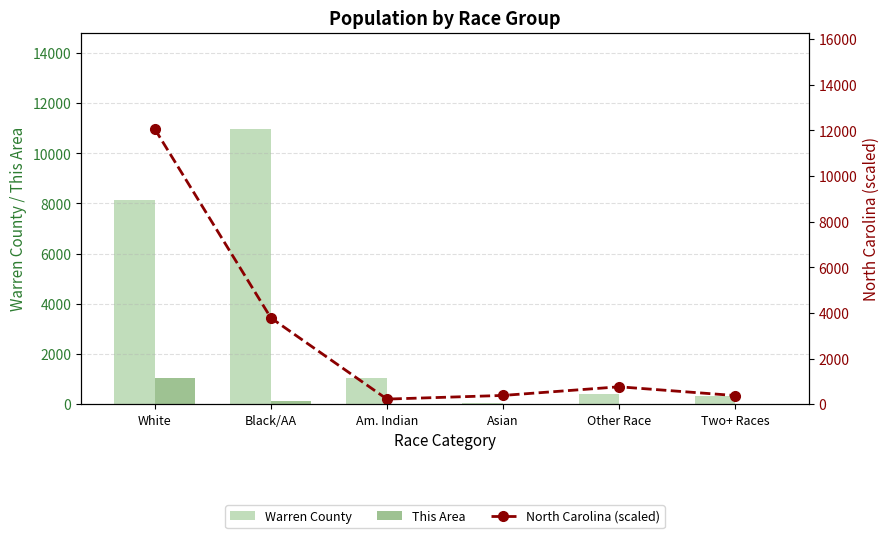

What is the difference between the This Area values at Two+ Races and Asian?

4.0